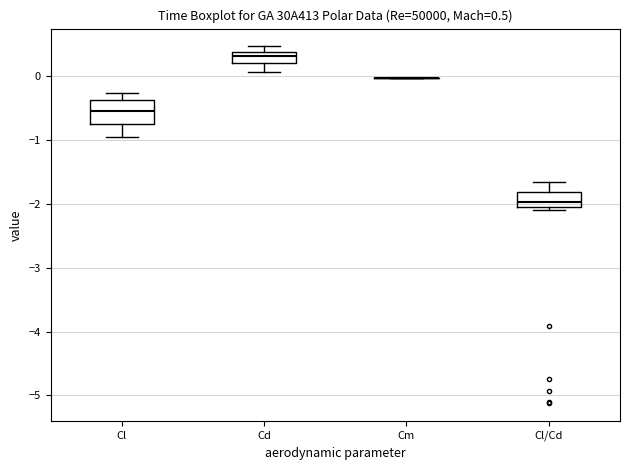

Comparing the boxes themselves (not the whiskers), which one is the tallest?

Cl